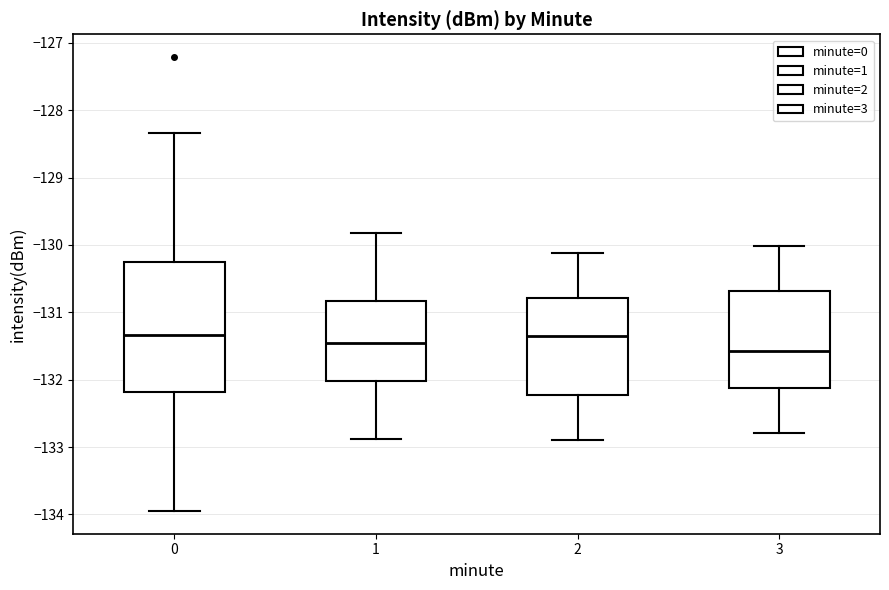

Where does the upper whisker of the box at x = 1 end on the y-axis? The values are not printed on the chart, so give them approximately, as read against the axis.

-129.8